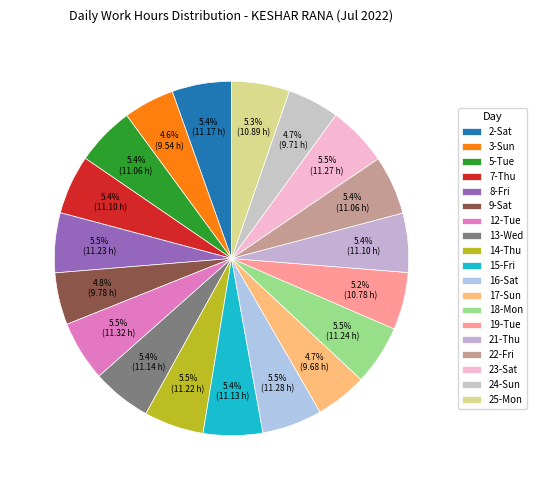

To the nearest percent, what portion does 16-Sat represent?

5%